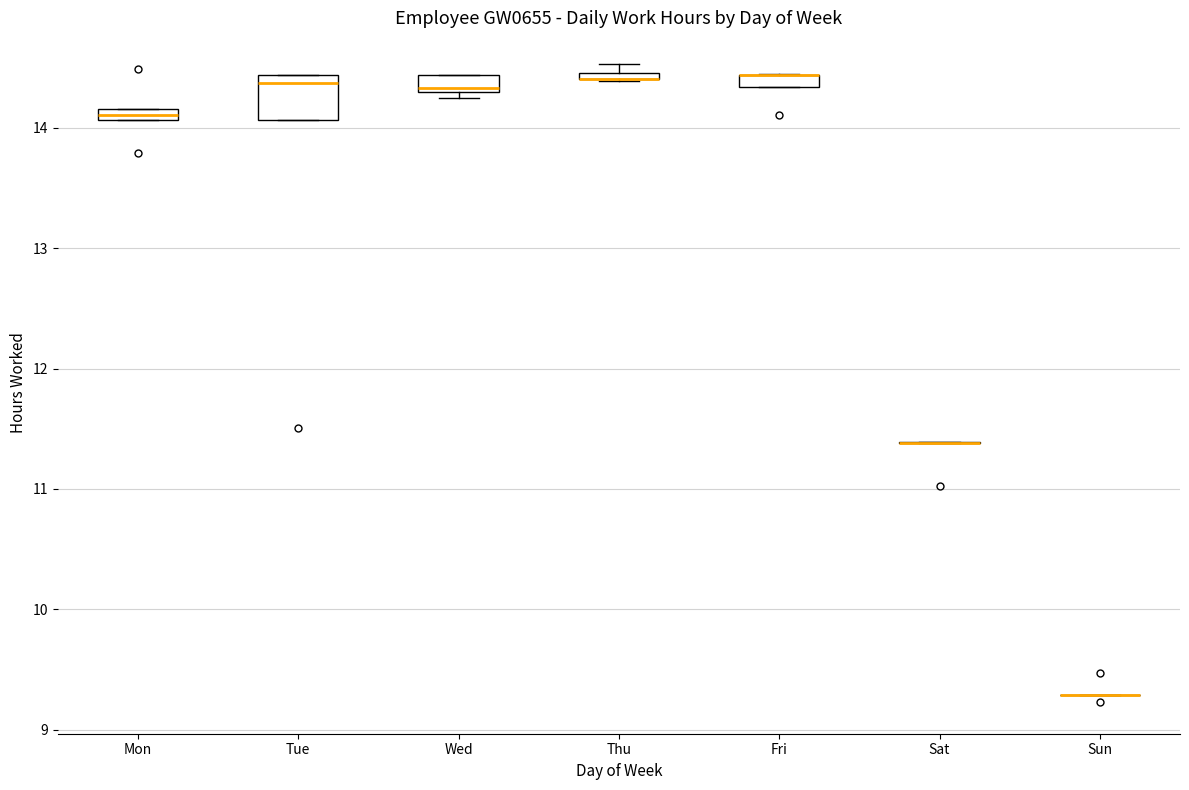

Where is the upper edge of the box for Fri on the y-axis? The values are not printed on the chart, so give them approximately, as read against the axis.

14.4